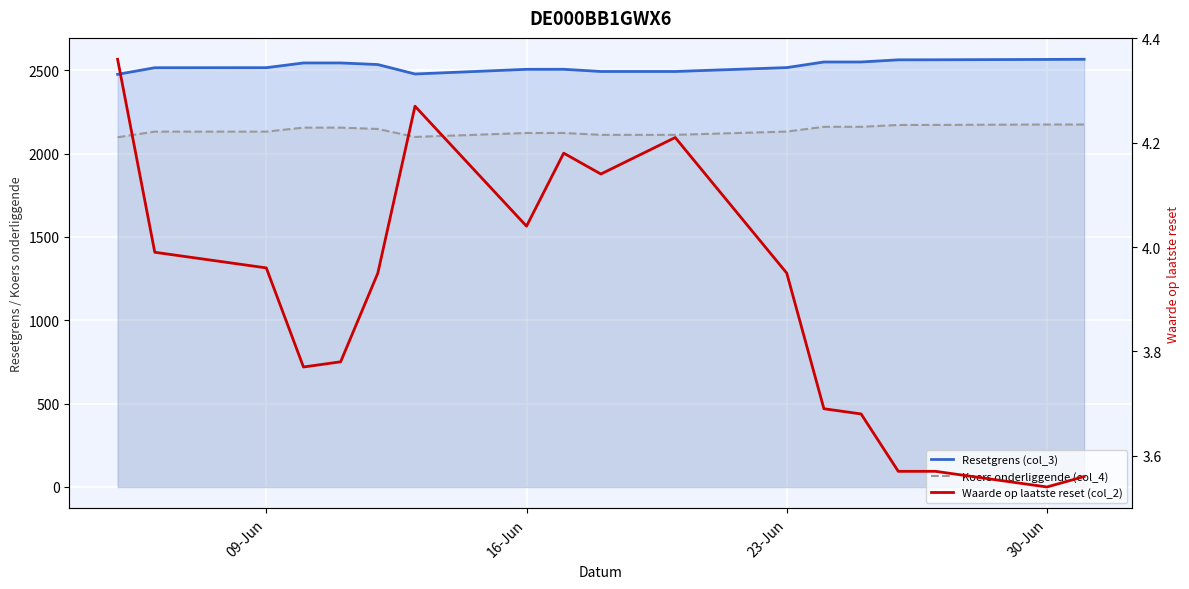

At how many categories does at least one series exceed 377?

18